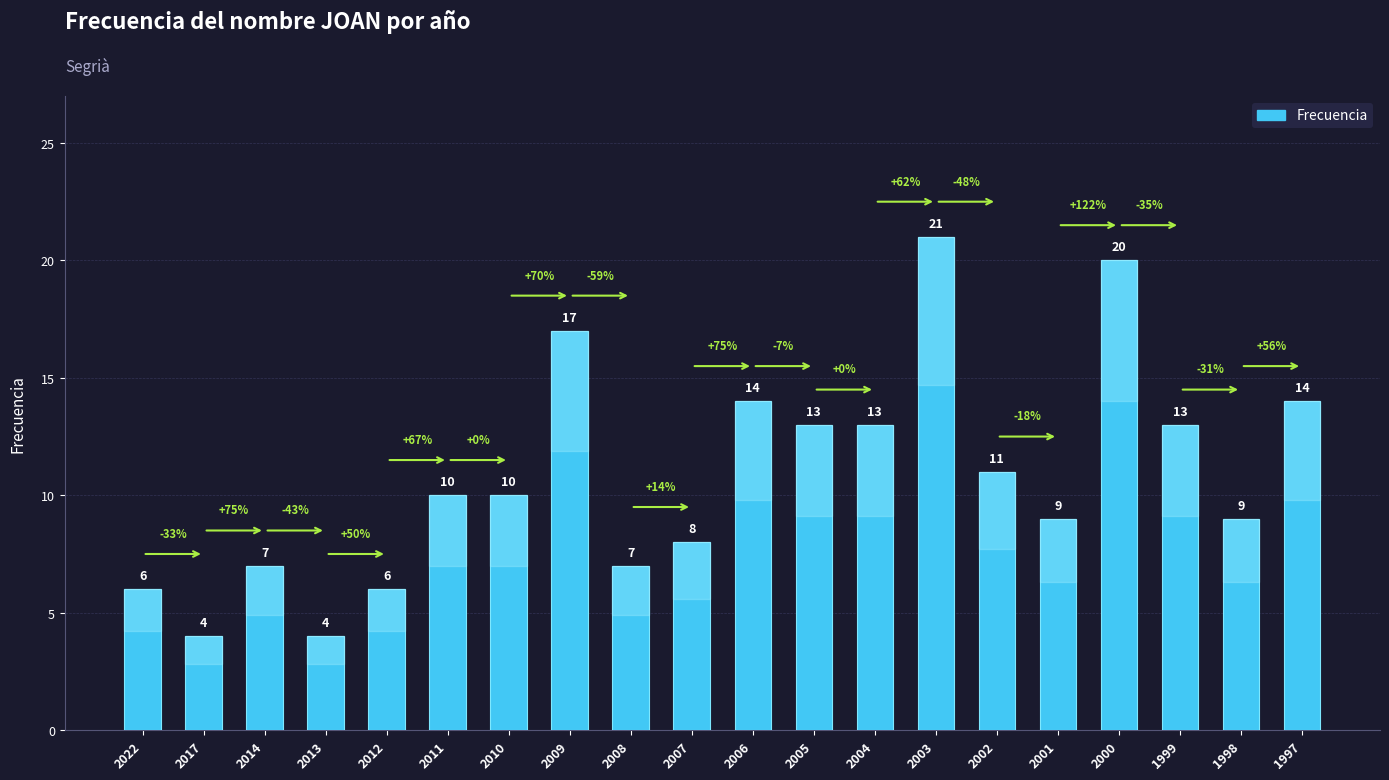

What is the value of the 1st bar from the left?

6